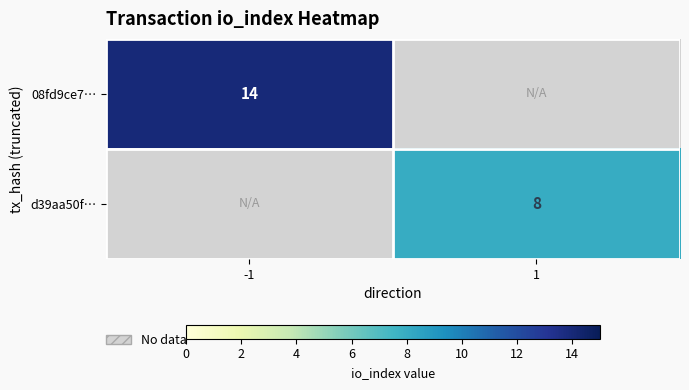

Is the value of 08fd9ce7… at -1 greater than the value of d39aa50f… at 1?

Yes